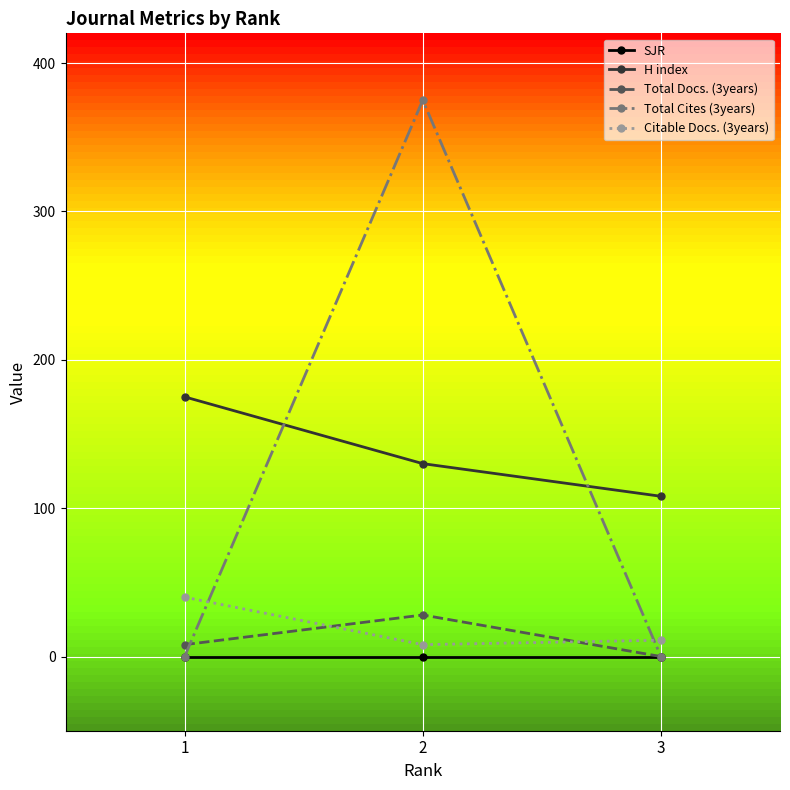

How many values in the Total Cites (3years) series exceed 0?

1